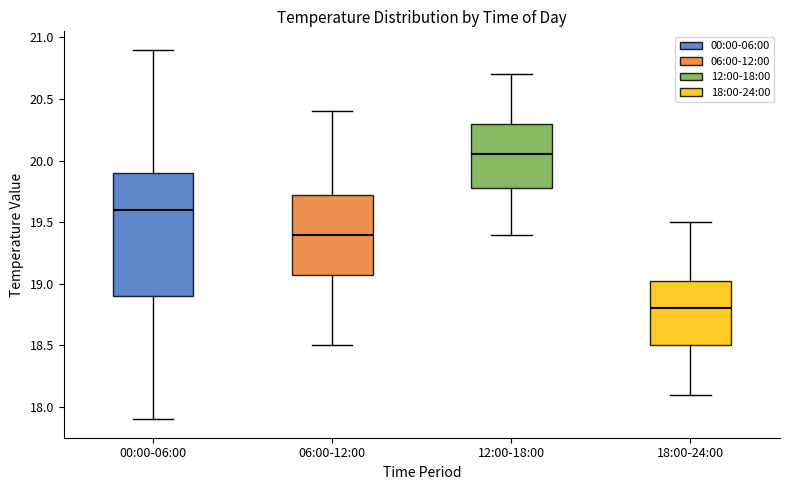

Reading left to right, read every box against the y-axis: the position of its median line, the range the box covers, and the ends of its whiskers. The values are not printed on the chart, so give them approximately, as read against the axis.

00:00-06:00: median 19.60, box 18.90 to 19.90, whiskers 17.90 to 20.90
06:00-12:00: median 19.40, box 19.10 to 19.75, whiskers 18.50 to 20.40
12:00-18:00: median 20.05, box 19.80 to 20.30, whiskers 19.40 to 20.70
18:00-24:00: median 18.80, box 18.50 to 19.05, whiskers 18.10 to 19.50